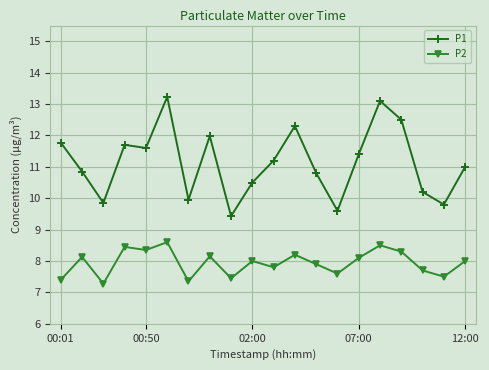

Which series has the widest spread of values?

P1